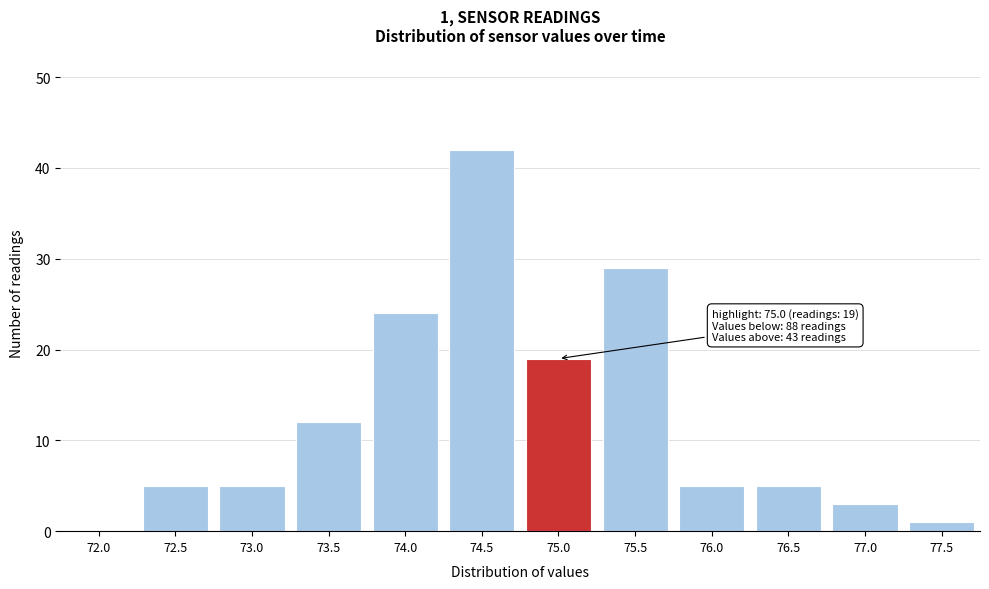

Reading left to right, transcribe all the data shown in this chart.

72.0=0	72.5=5	73.0=5	73.5=12	74.0=24	74.5=42	75.0=19	75.5=29	76.0=5	76.5=5	77.0=3	77.5=1